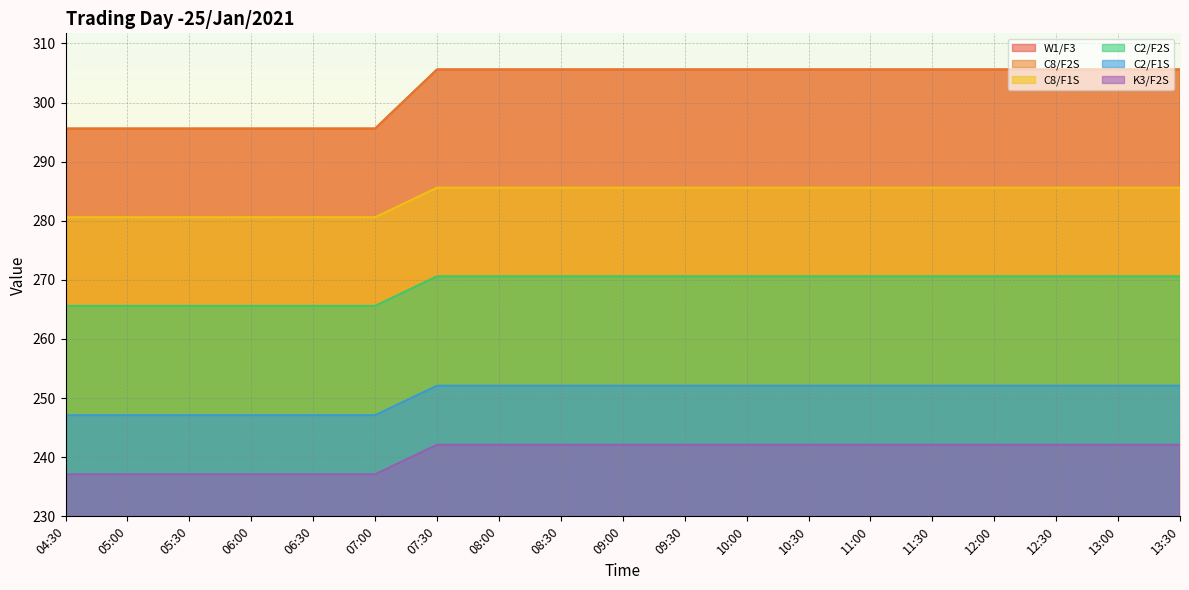

Count the C2/F2S values in the range 265 to 270.

6